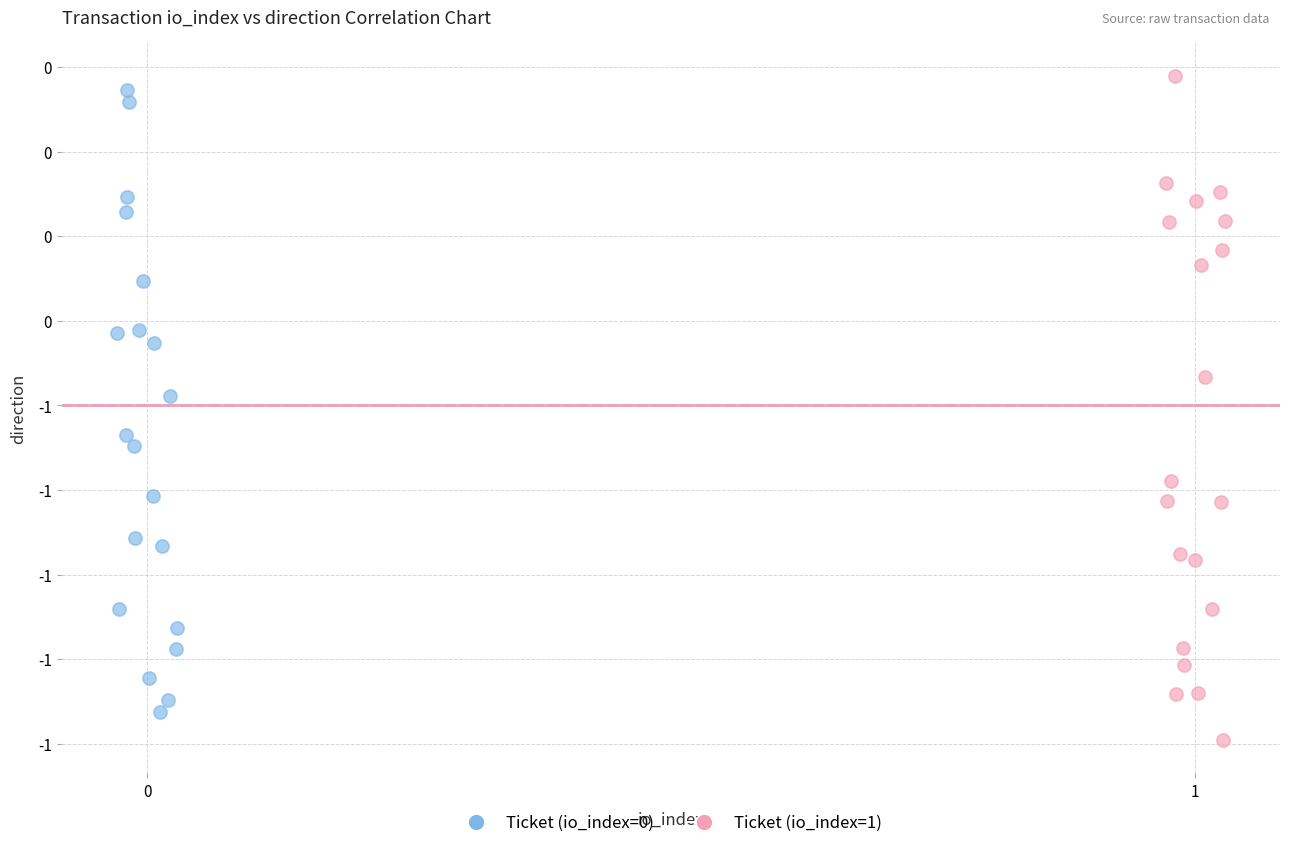

What are all the series names shown in the legend?

Ticket (io_index=0), Ticket (io_index=1)